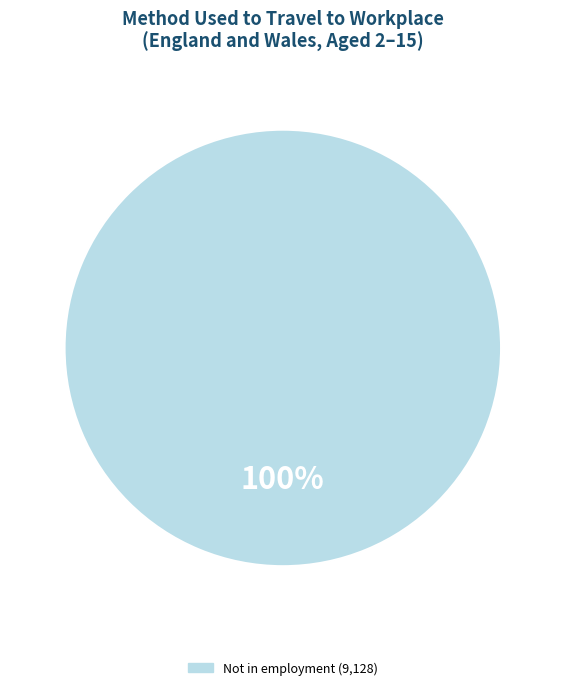

Is there a majority slice in this chart?

Yes